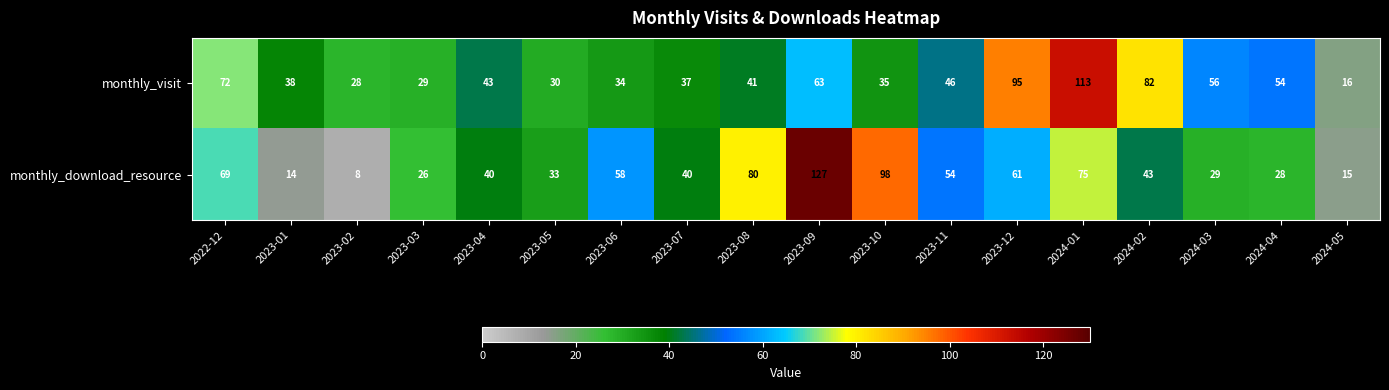

Rank the series by their average value, from highest to lowest.

monthly_visit, monthly_download_resource